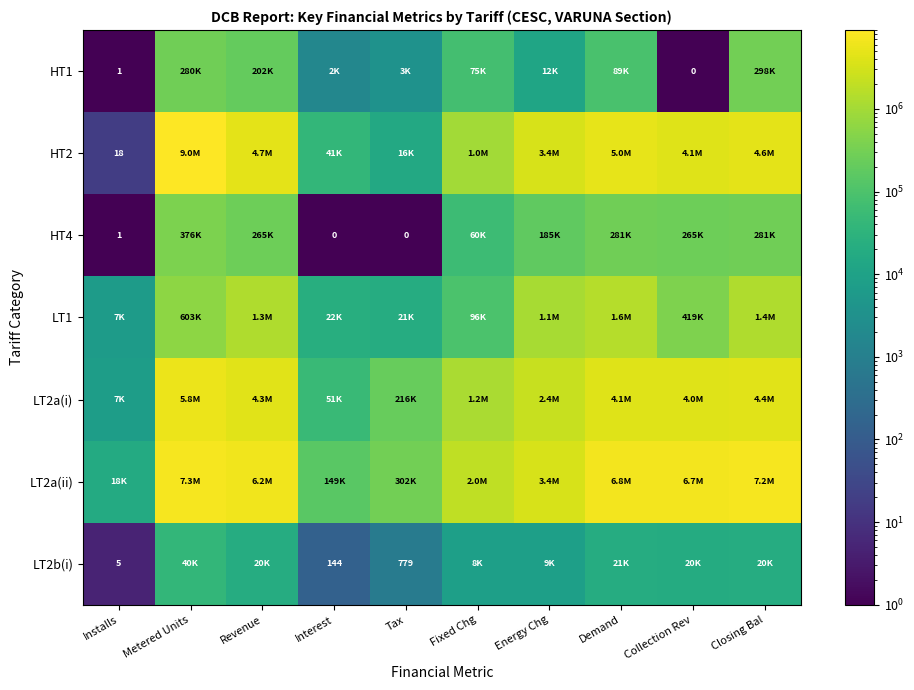

Is the value of LT2b(i) at Installs greater than the value of HT4 at Tax?

Yes